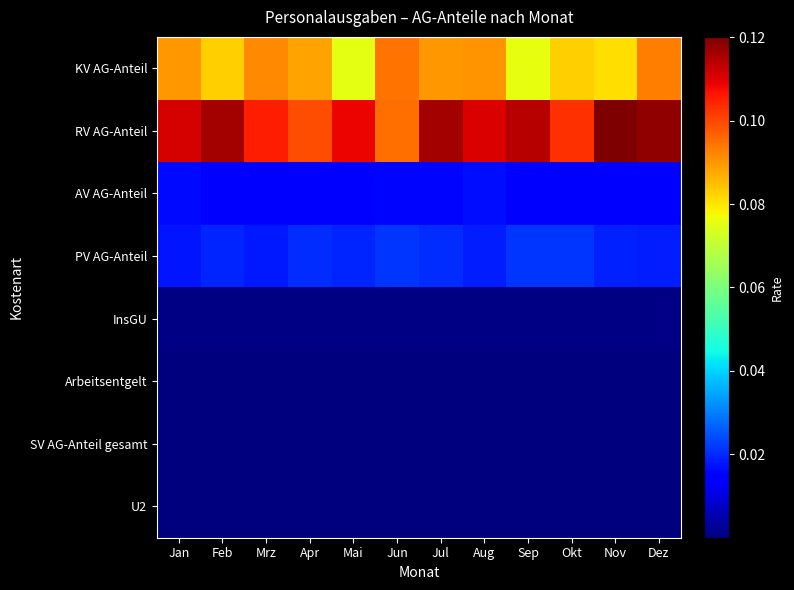

How many data points does each series have?

12